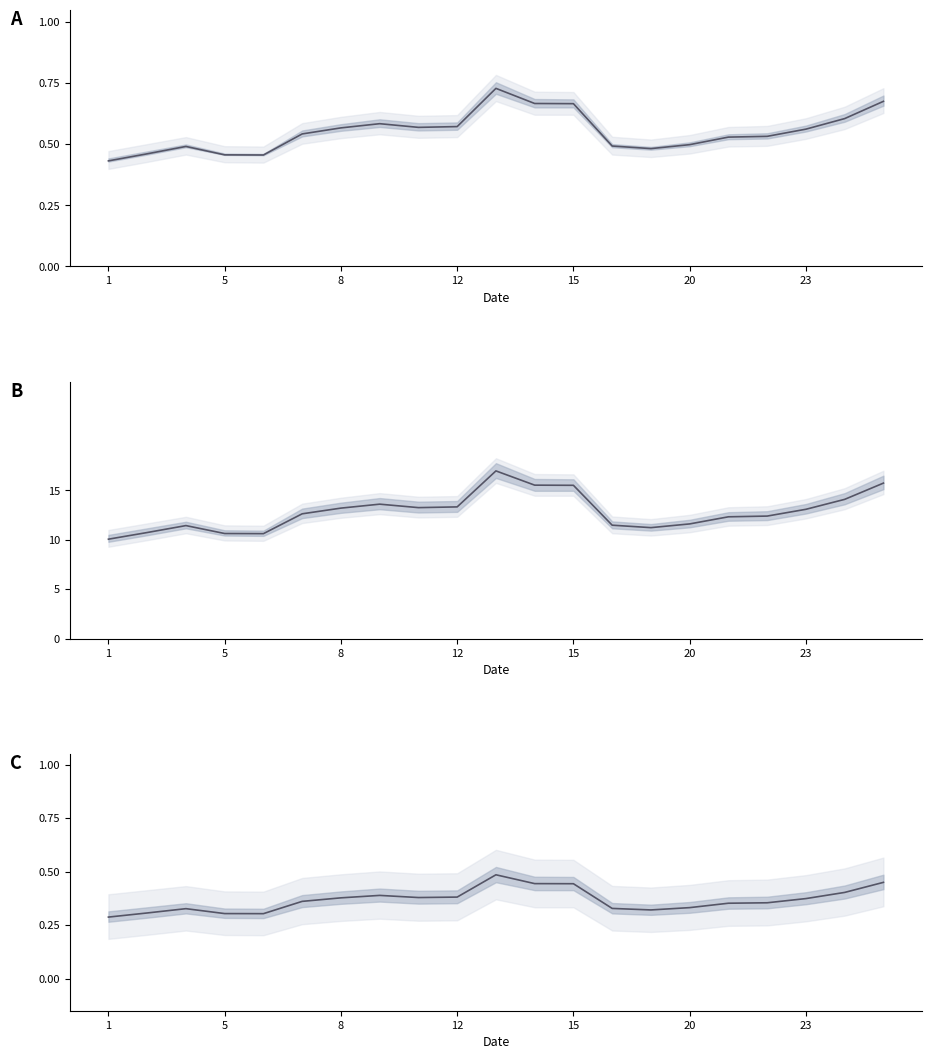

Reading left to right, extract all data points from this chart.

Low (normalised): 0.4	0.5	0.5	0.5	0.5	0.5	0.6	0.6	0.6	0.6	0.7	0.7	0.7	0.5	0.5	0.5	0.5	0.5	0.6	0.6	0.7
Low Hours: 10.1	10.7	11.4	10.6	10.6	12.6	13.2	13.6	13.3	13.3	17.0	15.5	15.5	11.5	11.2	11.6	12.3	12.4	13.1	14.1	15.7
Low (ratio): 0.3	0.3	0.3	0.3	0.3	0.4	0.4	0.4	0.4	0.4	0.5	0.4	0.4	0.3	0.3	0.3	0.4	0.4	0.4	0.4	0.5